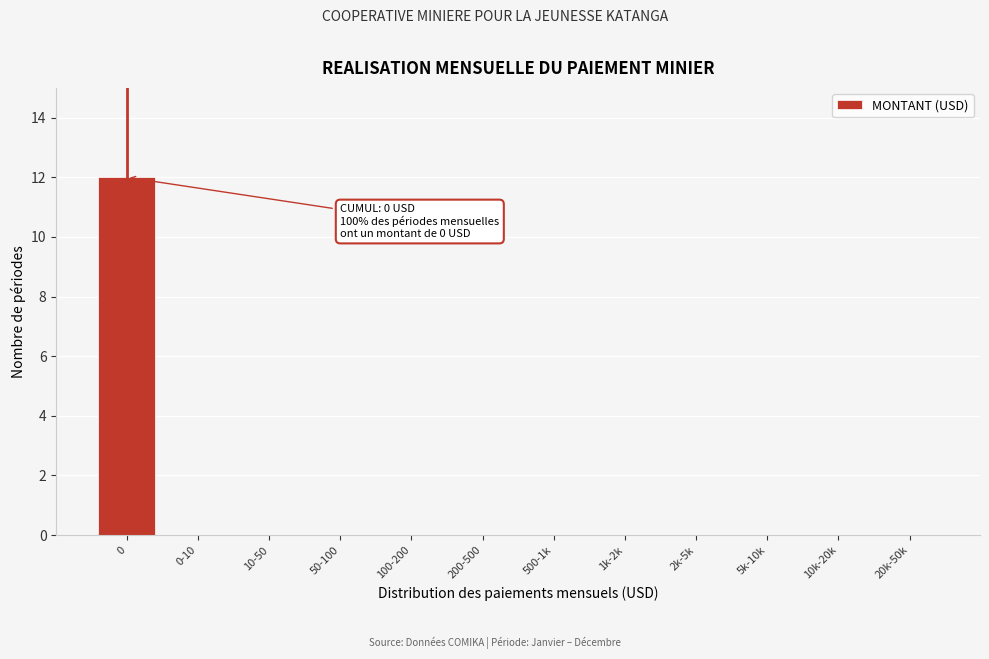

Reading left to right, transcribe all the data shown in this chart.

0=12	0-10=0	10-50=0	50-100=0	100-200=0	200-500=0	500-1k=0	1k-2k=0	2k-5k=0	5k-10k=0	10k-20k=0	20k-50k=0